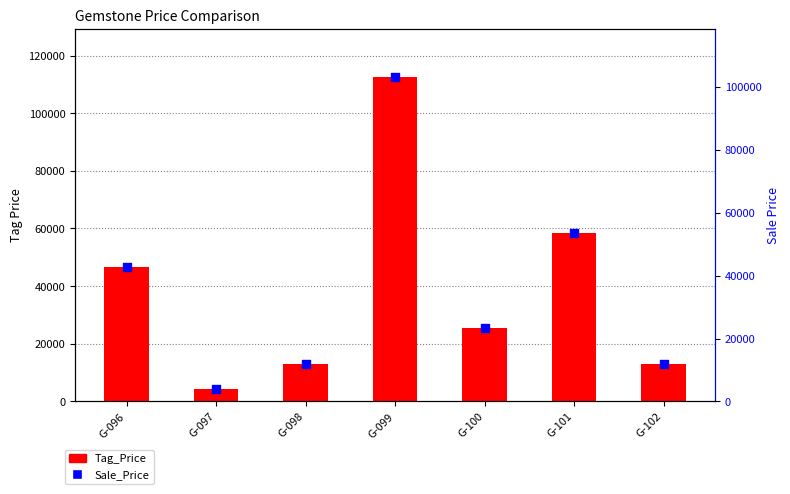

Which series reaches the maximum Y coordinate?

Tag_Price